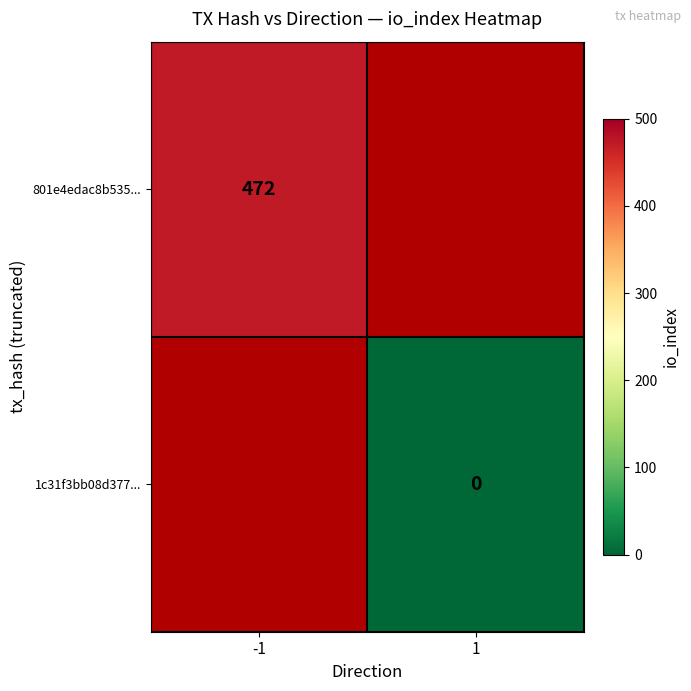

Which category has the highest value across all series?

-1